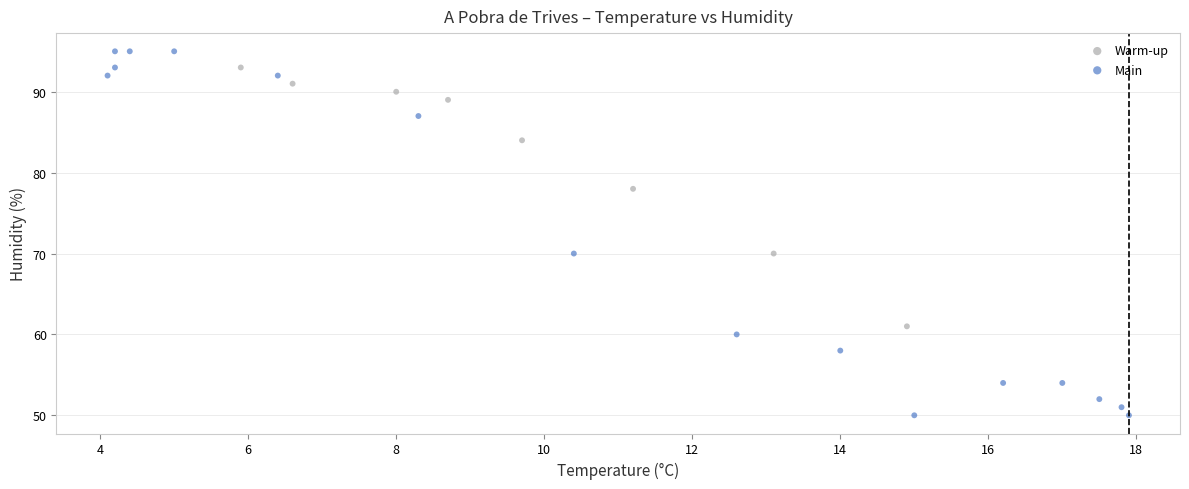

What are all the series names shown in the legend?

Warm-up, Main